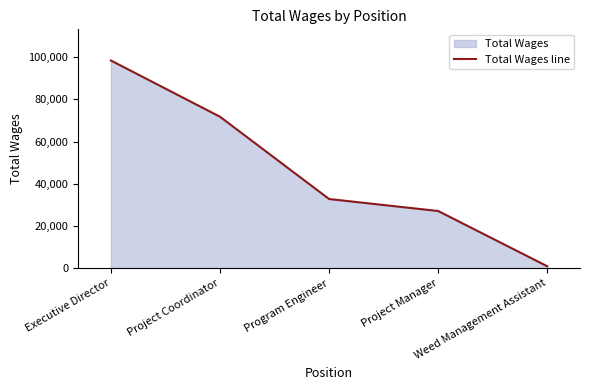

Where does the data first go above 32790?

Executive Director